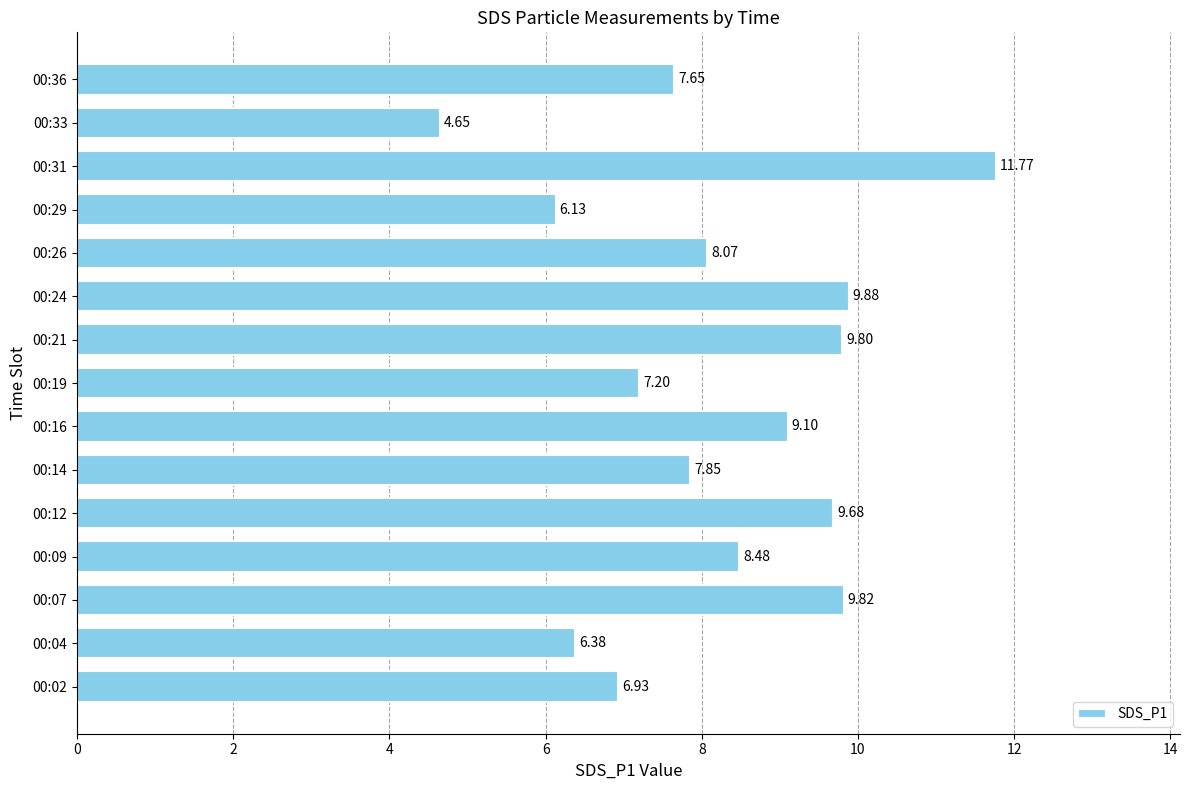

What is the ratio of the value at 00:19 to the value at 00:12?

0.7